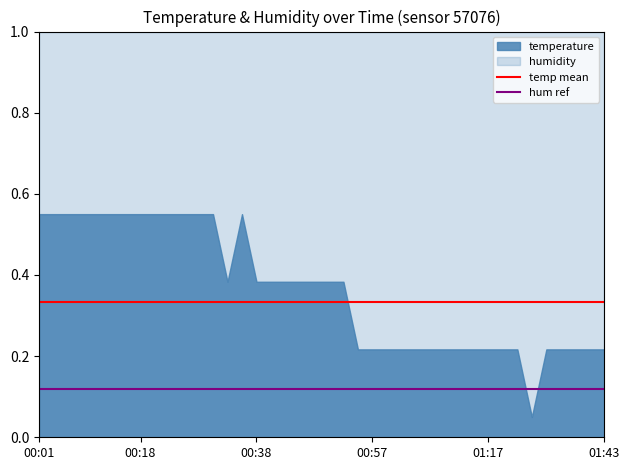

What is the greatest value displayed?

1.0